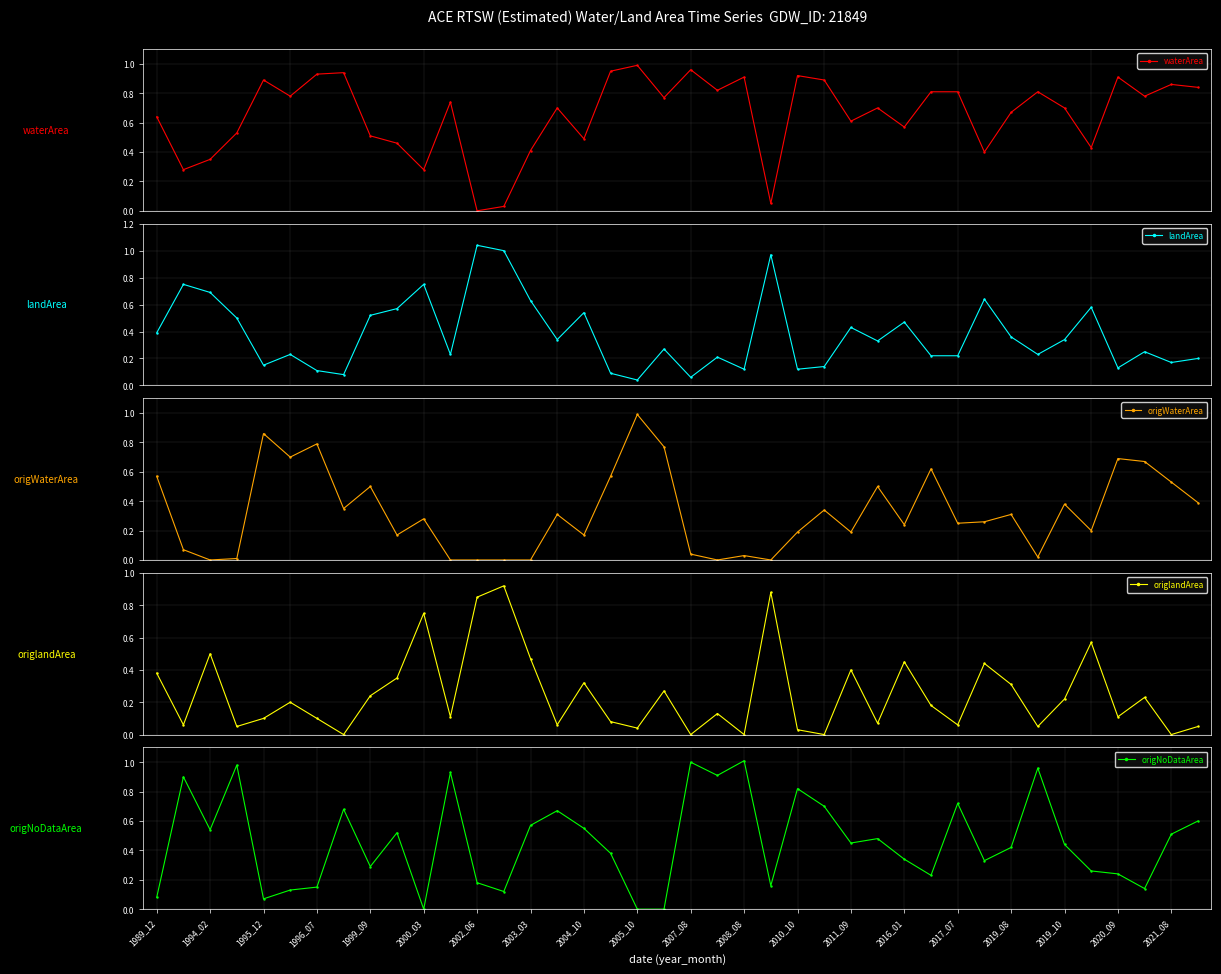

How many interior local valleys does the waterArea series have?

13